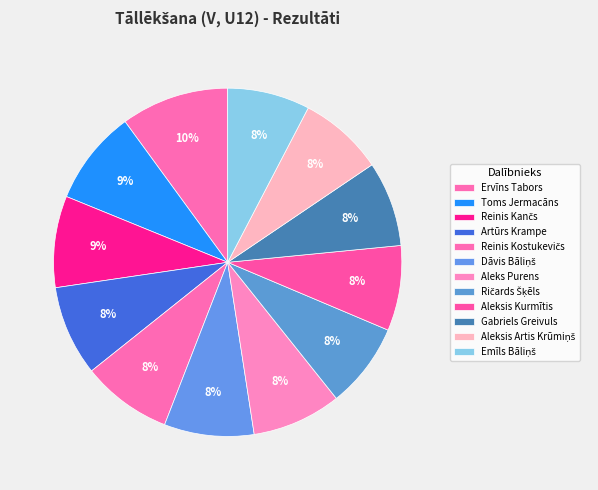

What is the total percentage of Aleksis Kurmītis and Reinis Kančs?

16.4%